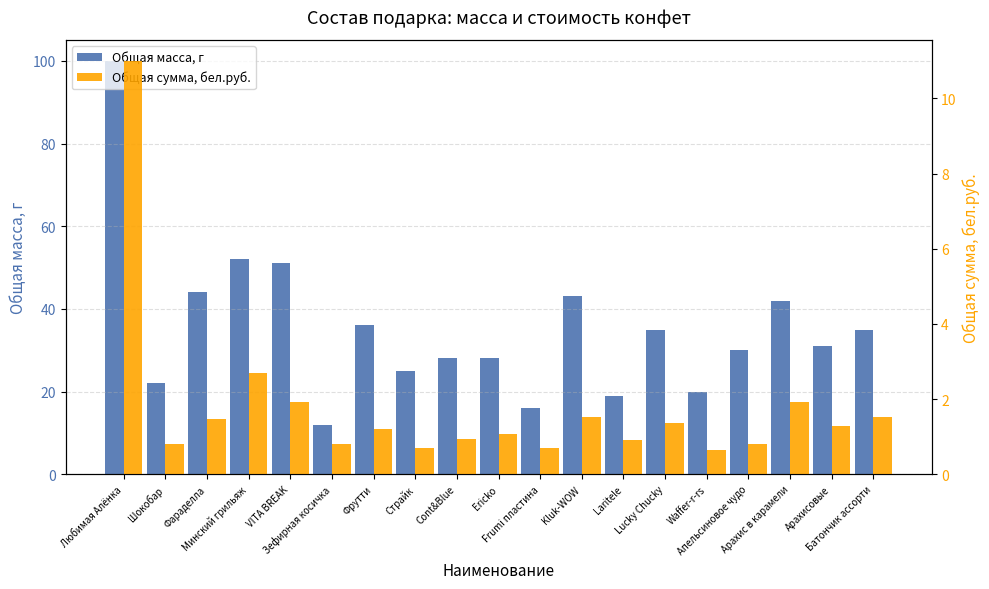

What is the average value of the Общая сумма, бел.руб. series?

1.8